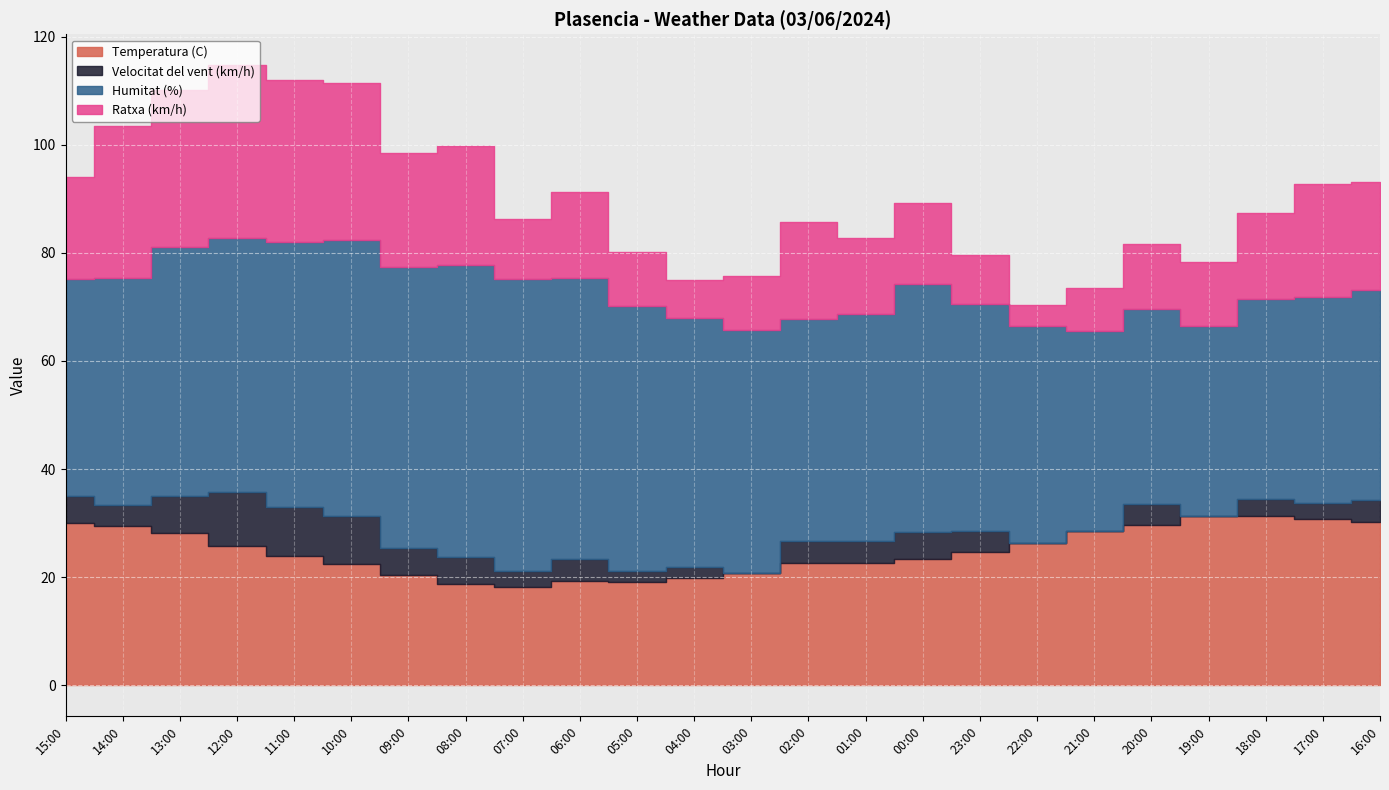

At which label does Velocitat del vent (km/h) reach its peak?

12:00